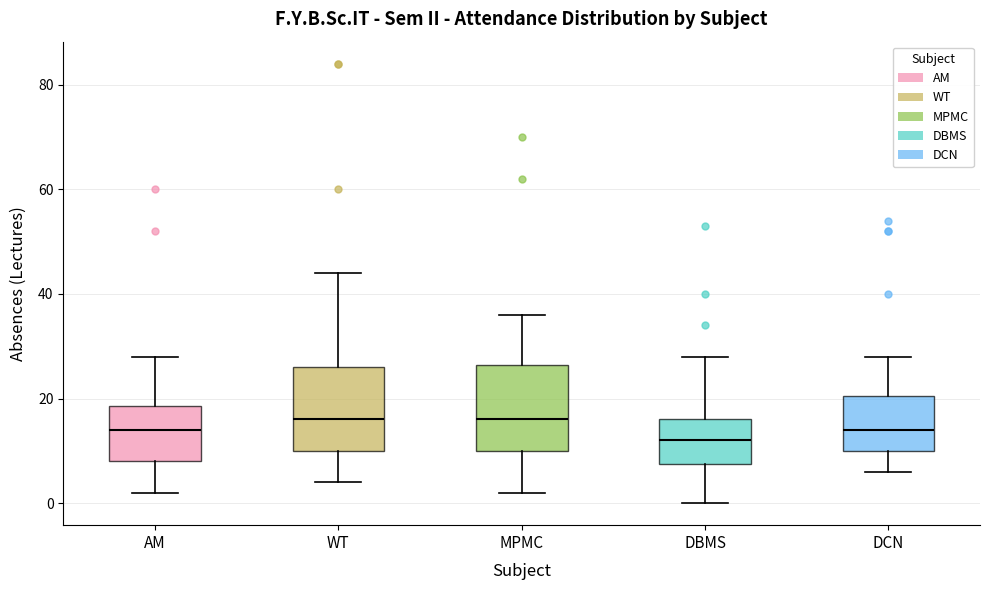

Reading left to right, read every box against the y-axis: the position of its median line, the range the box covers, and the ends of its whiskers. The values are not printed on the chart, so give them approximately, as read against the axis.

AM: median 14, box 8 to 18, whiskers 2 to 28
WT: median 16, box 10 to 26, whiskers 4 to 44
MPMC: median 16, box 10 to 26, whiskers 2 to 36
DBMS: median 12, box 8 to 16, whiskers 0 to 28
DCN: median 14, box 10 to 20, whiskers 6 to 28